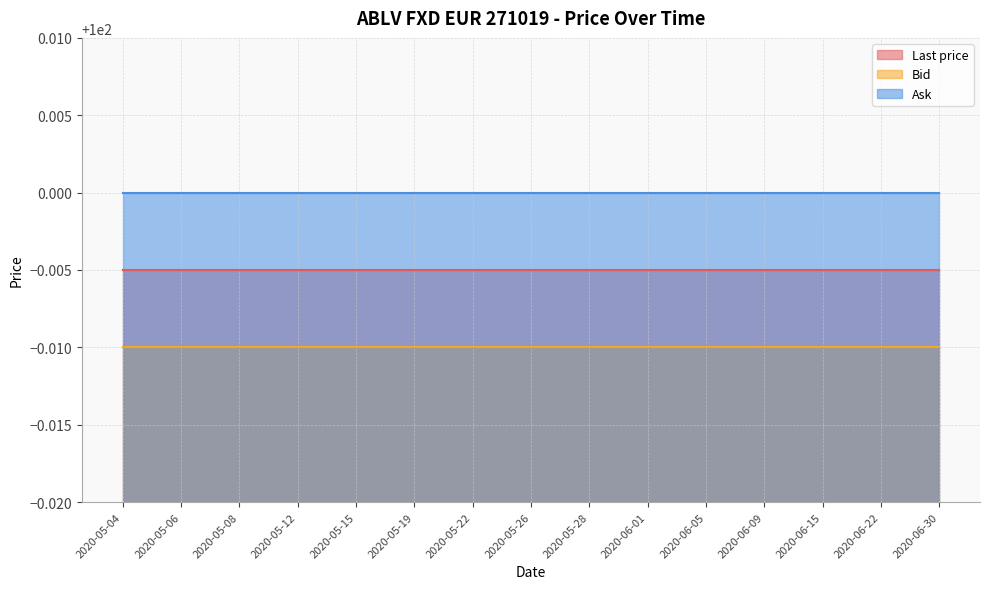

What is the value of the Bid point at the 9th from the left?

100.0